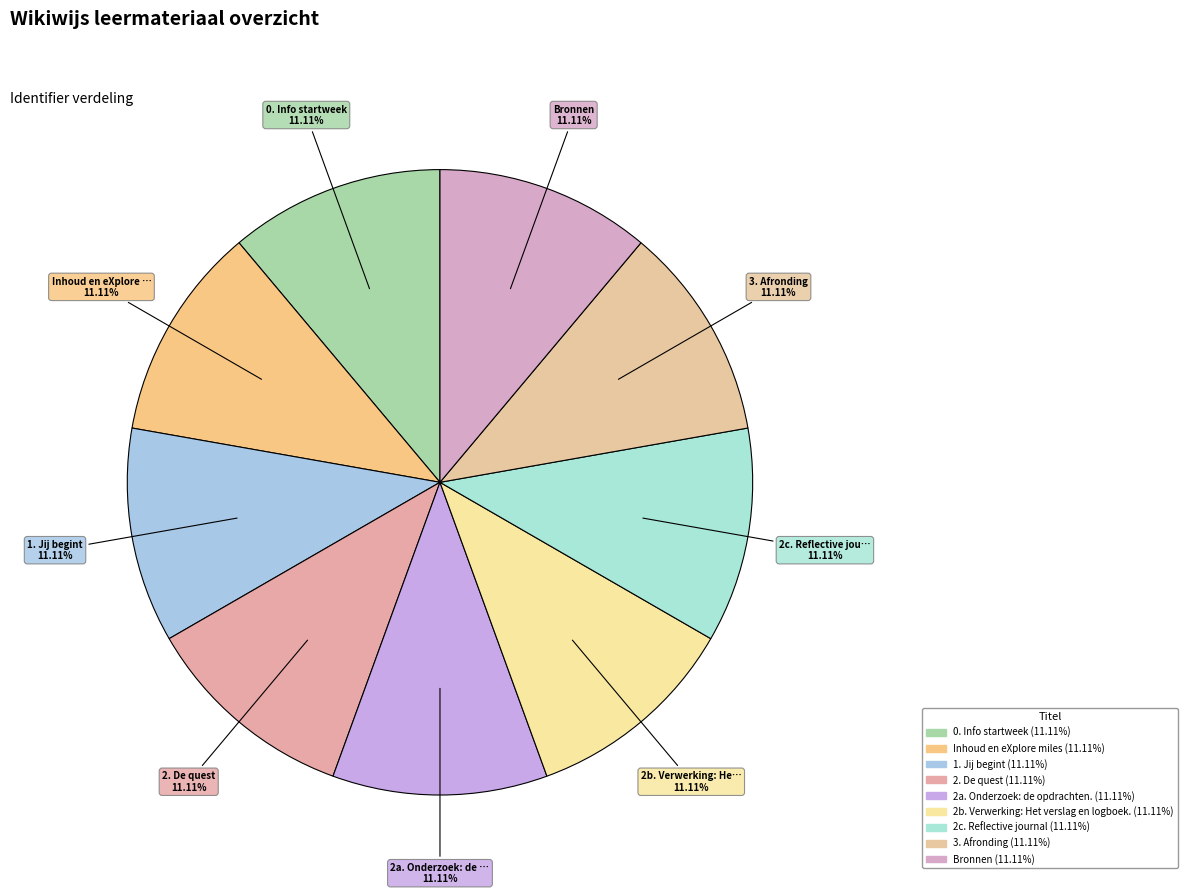

What is the largest slice in the pie chart?

Bronnen